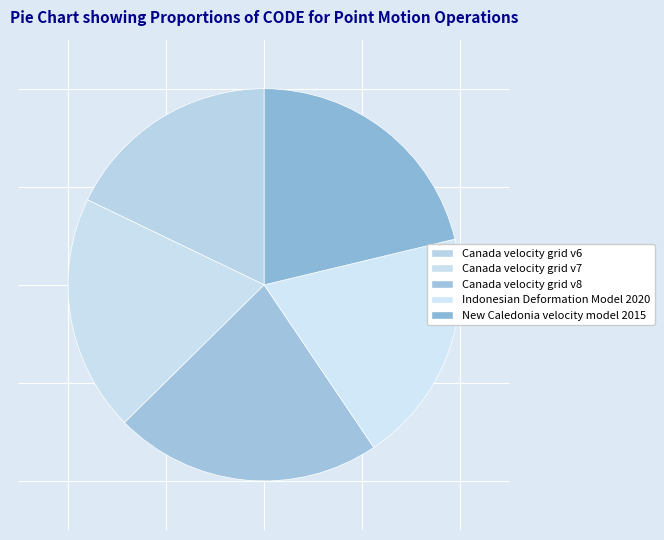

What is the change in value from Canada velocity grid v7 to New Caledonia velocity model 2015?

+840